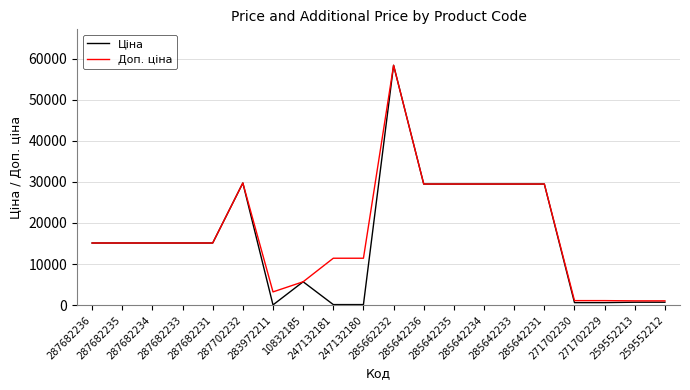

What is the difference between the maximum and minimum values in the Доп. ціна series?

57401.9